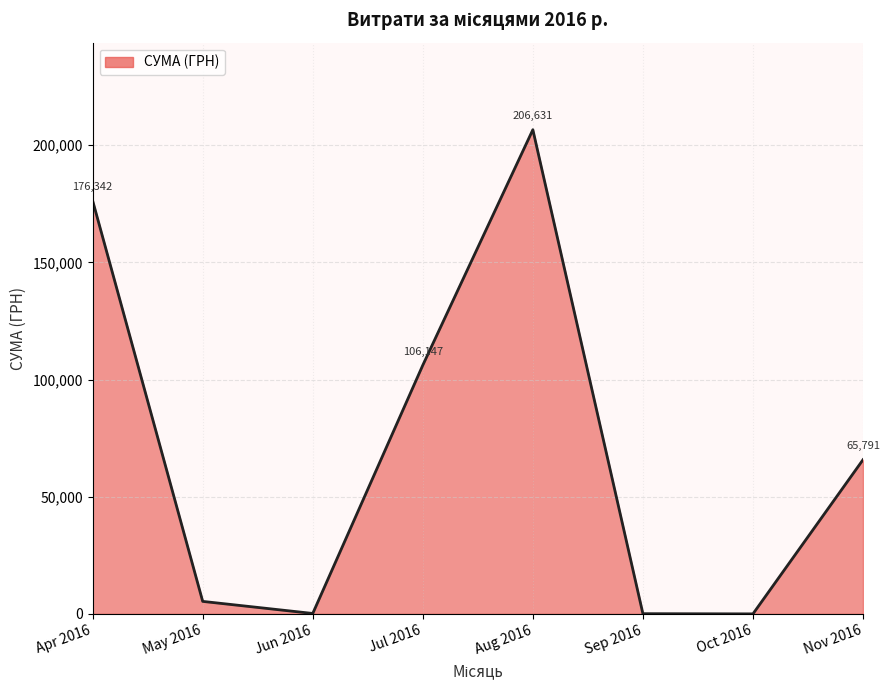

True or false: the data shows 18704.8 at Nov 2016.

False